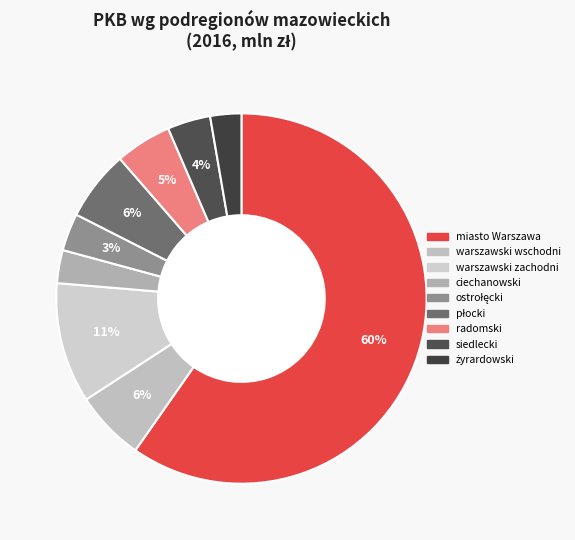

Is it true that żyrardowski is 3% of the pie?

True